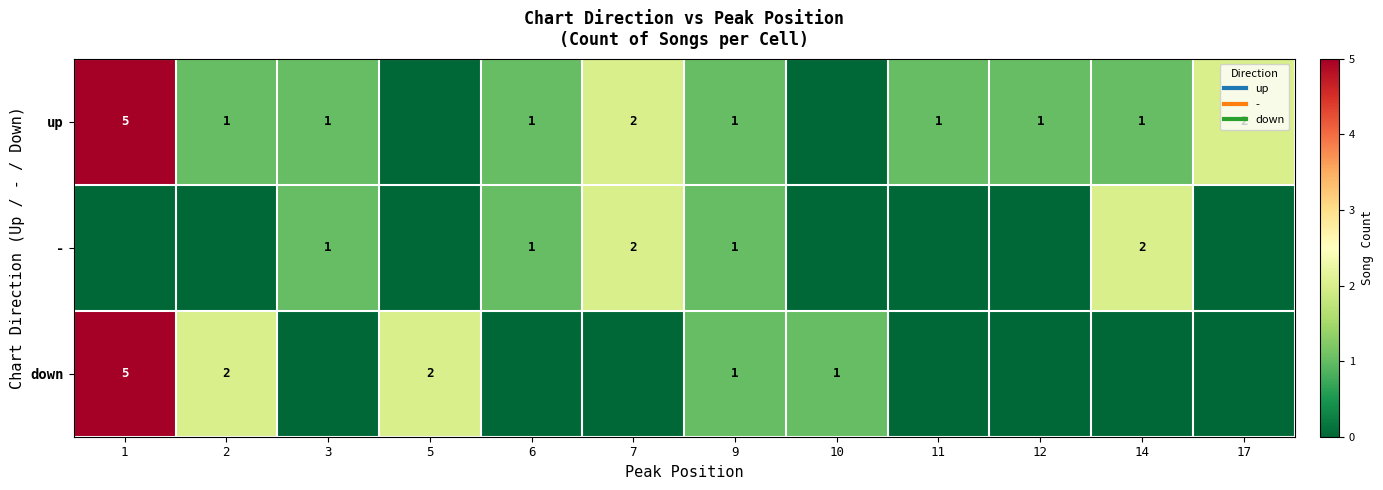

How many up values are between 1 and 2?

9